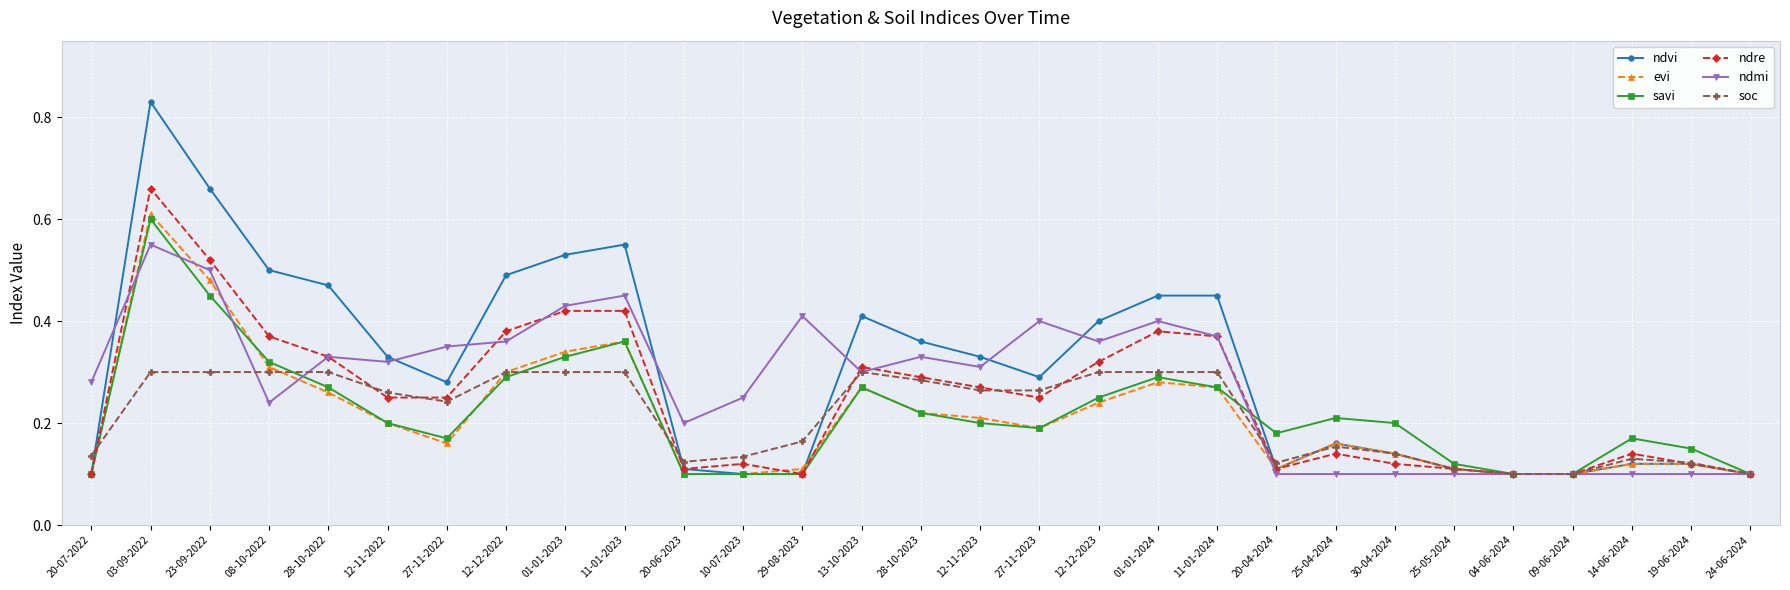

The value of evi at 20-04-2024 is 0.1. True or false?

True